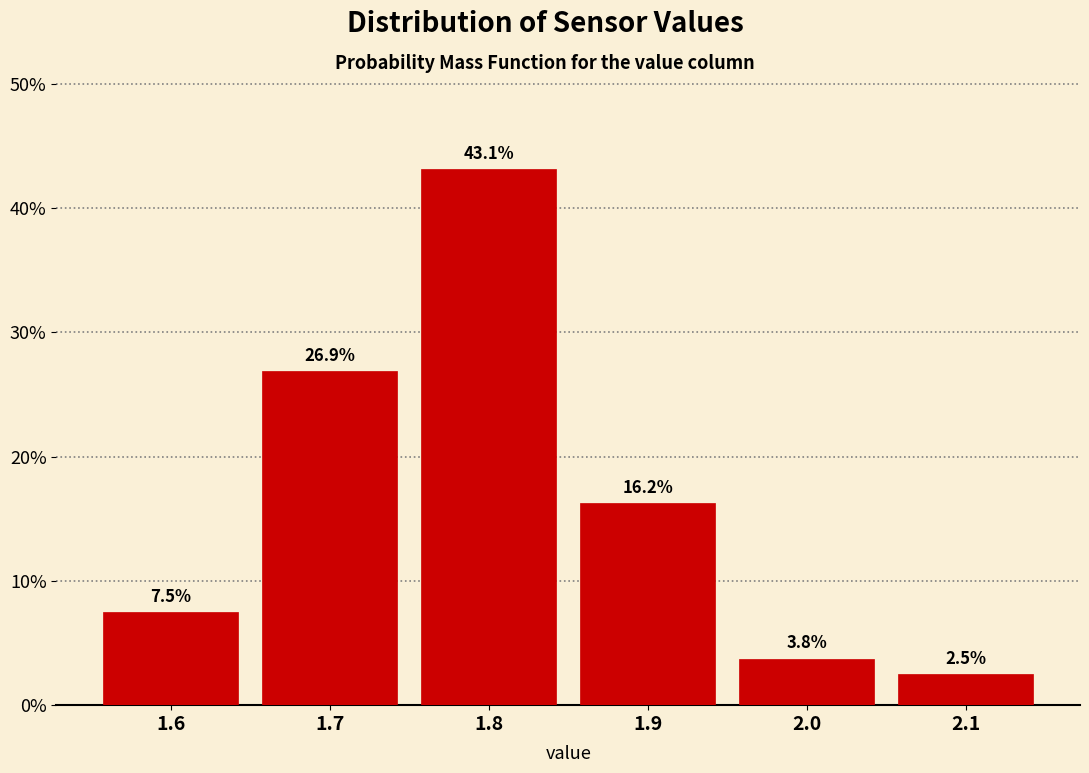

Which range on the x-axis has the tallest bar?

1.75 to 1.85